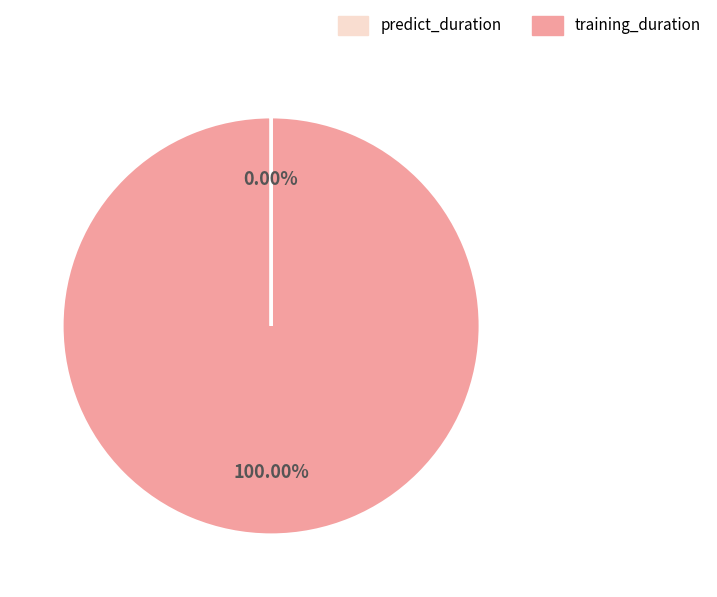

To the nearest percent, what is the combined percentage of training_duration and predict_duration?

100%